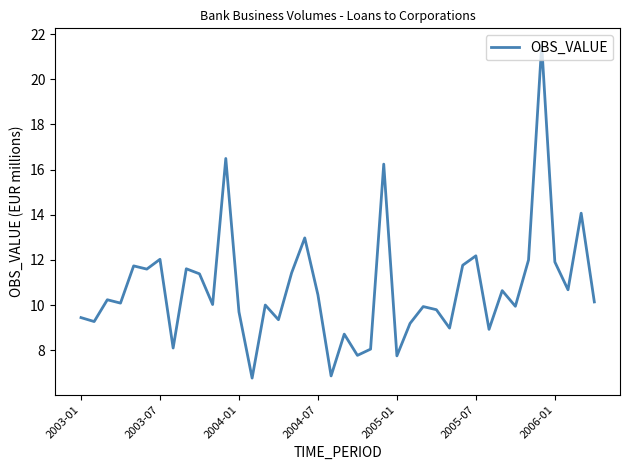

What is the sum of all values?

429.8